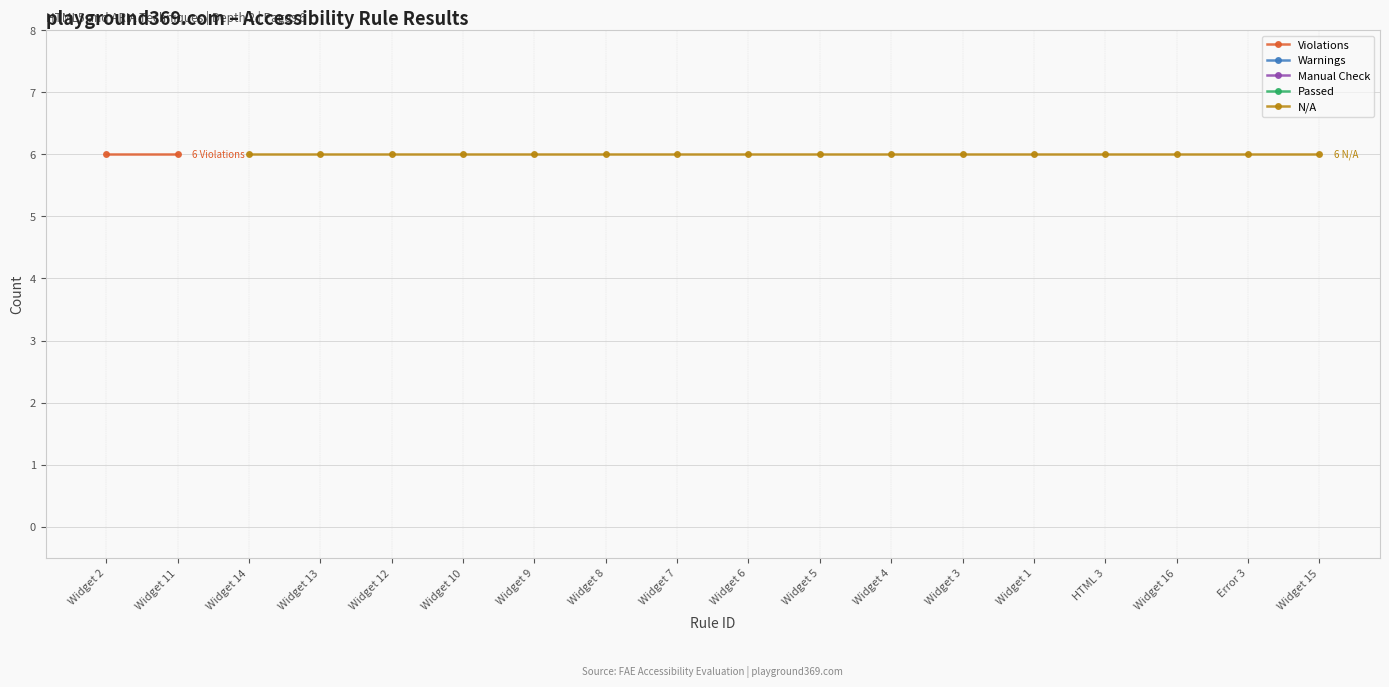

What are all the series names shown in the legend?

Violations, Warnings, Manual Check, Passed, N/A